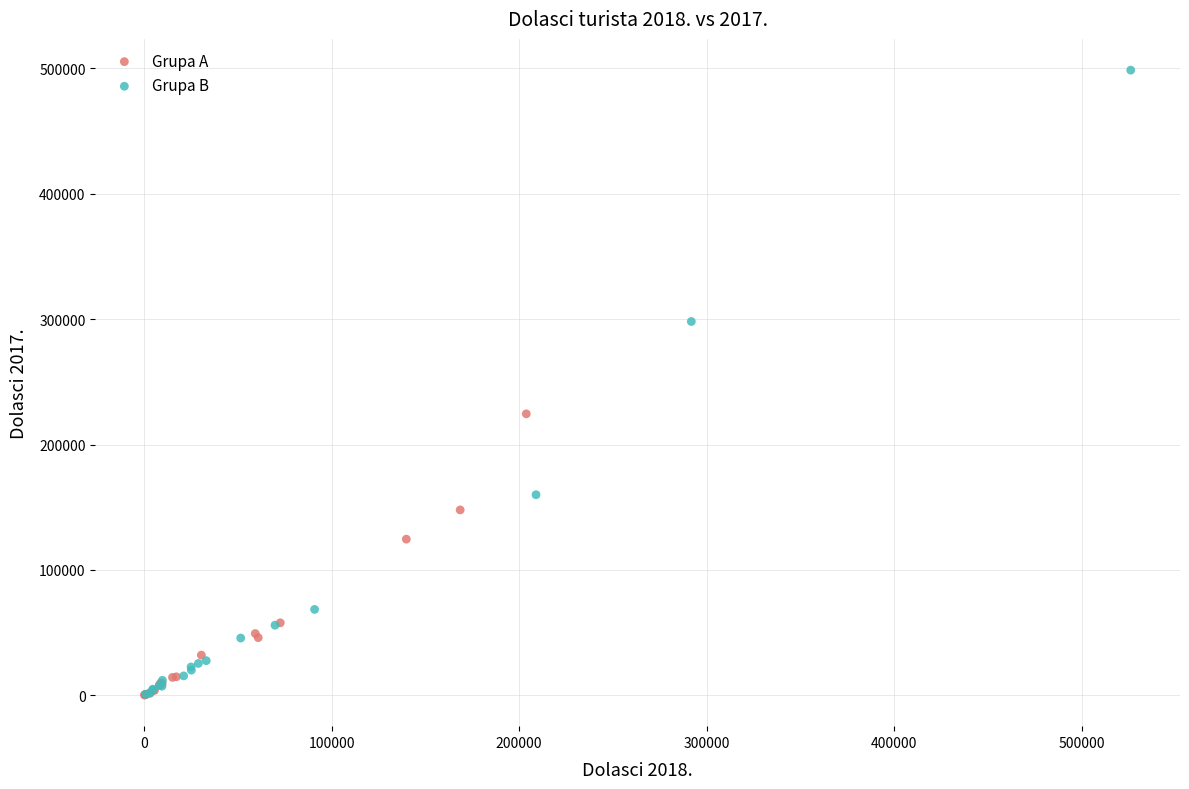

Which series has the widest spread of Y values?

Grupa B